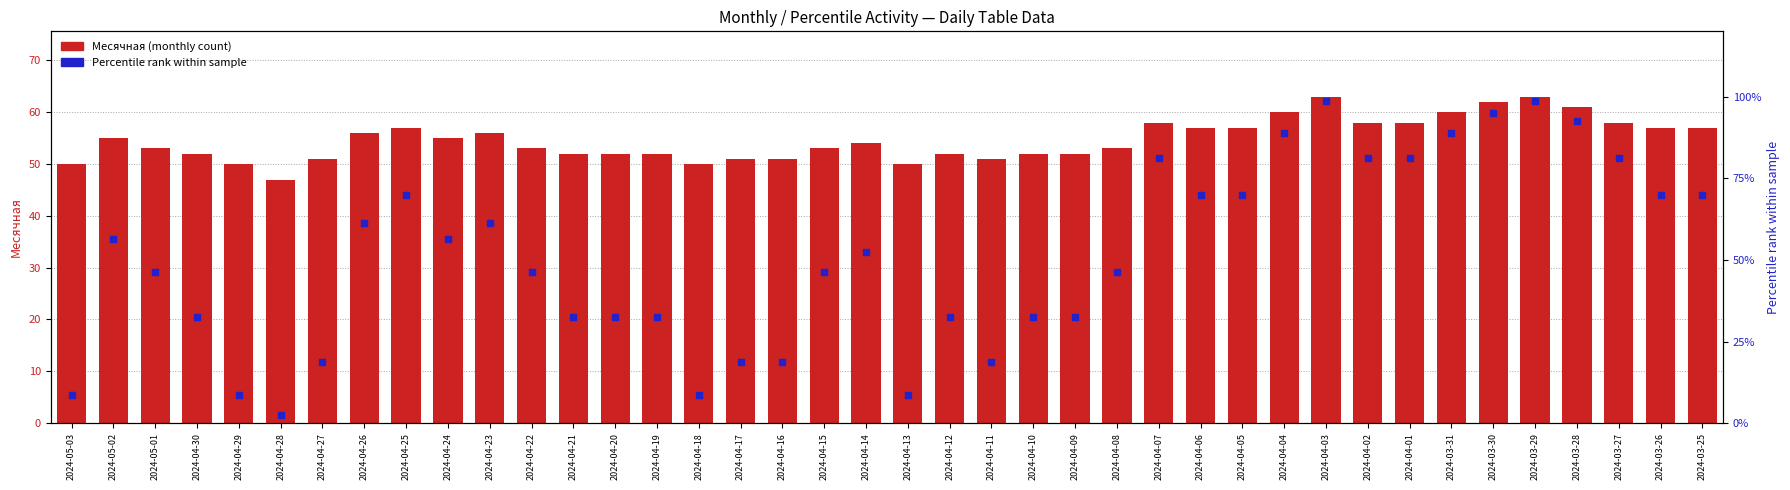

Which series has the widest spread of Y values?

Percentile rank